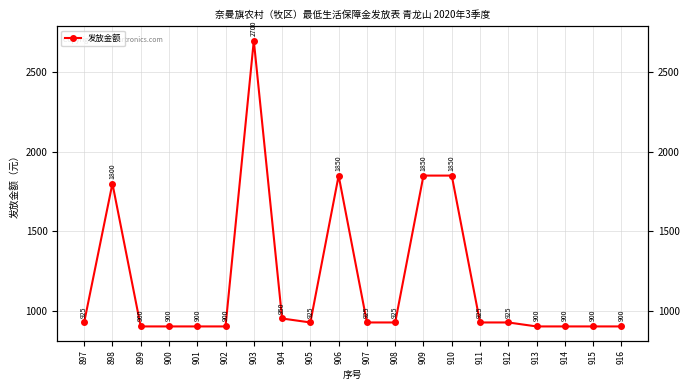

What is the change in value from 904 to 908?

-25